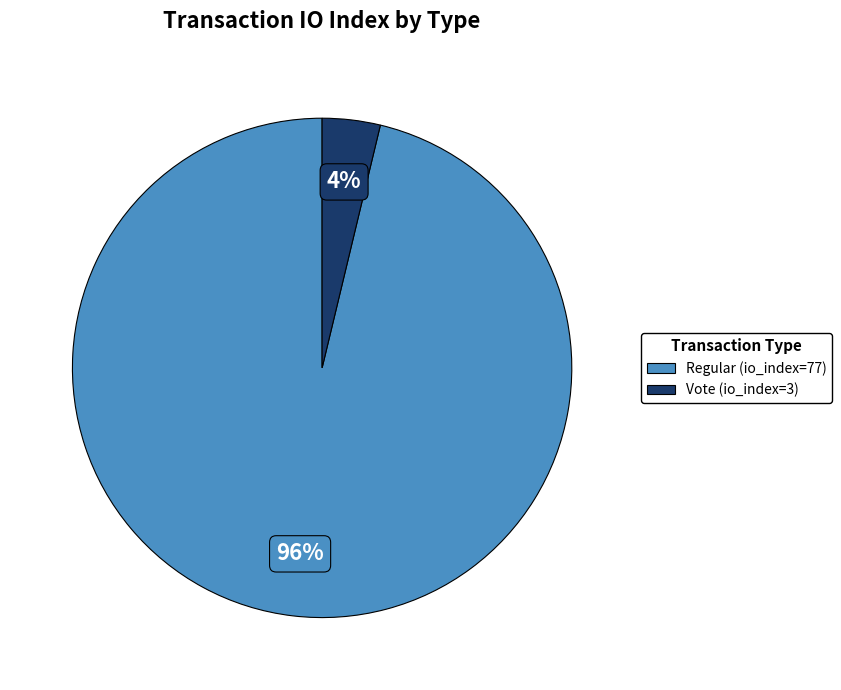

To the nearest percent, what is the combined percentage of Regular (io_index=77) and Vote (io_index=3)?

100%